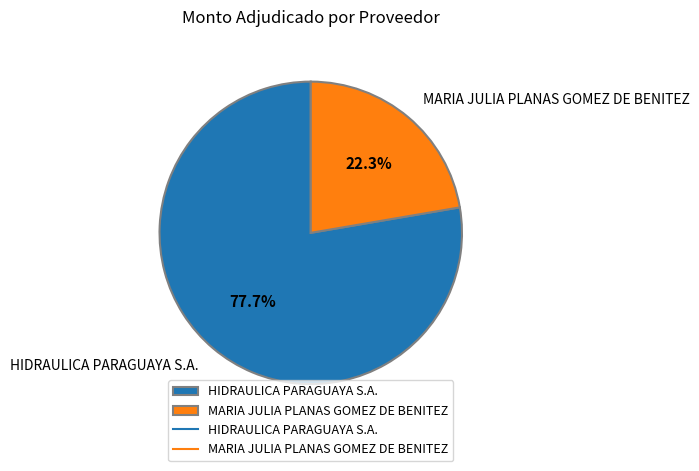

True or false: MARIA JULIA PLANAS GOMEZ DE BENITEZ accounts for 30% of the total.

False